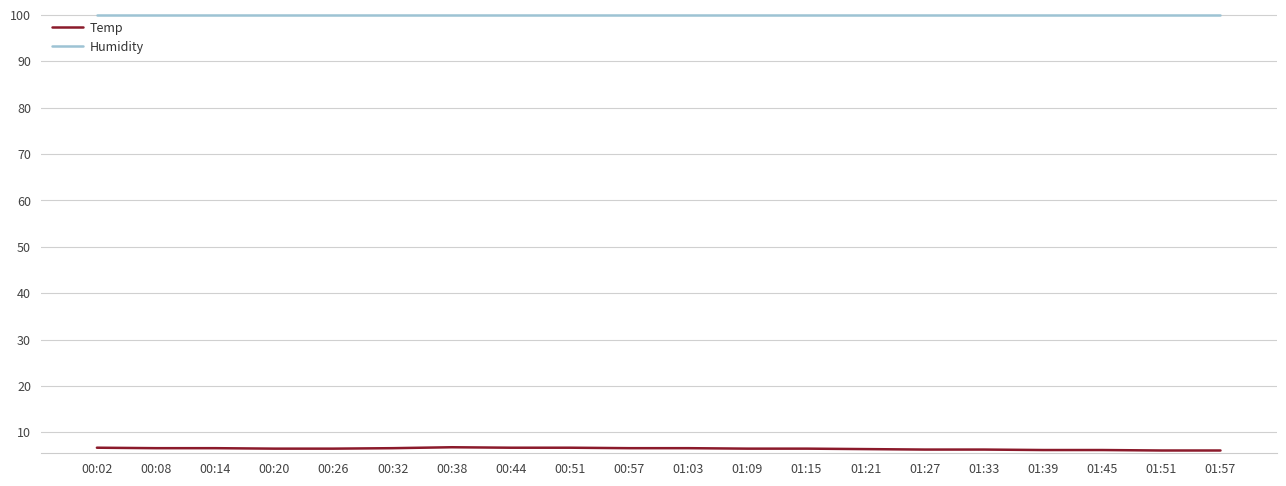

Rank the series by their average value, from highest to lowest.

Humidity, Temp